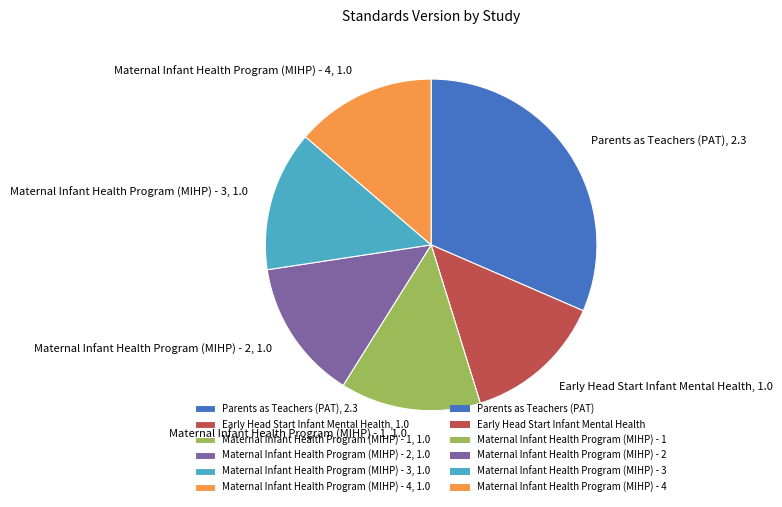

Is the sum of Early Head Start Infant Mental Health, 1.0 and Maternal Infant Health Program (MIHP) - 2, 1.0 greater than half?

No